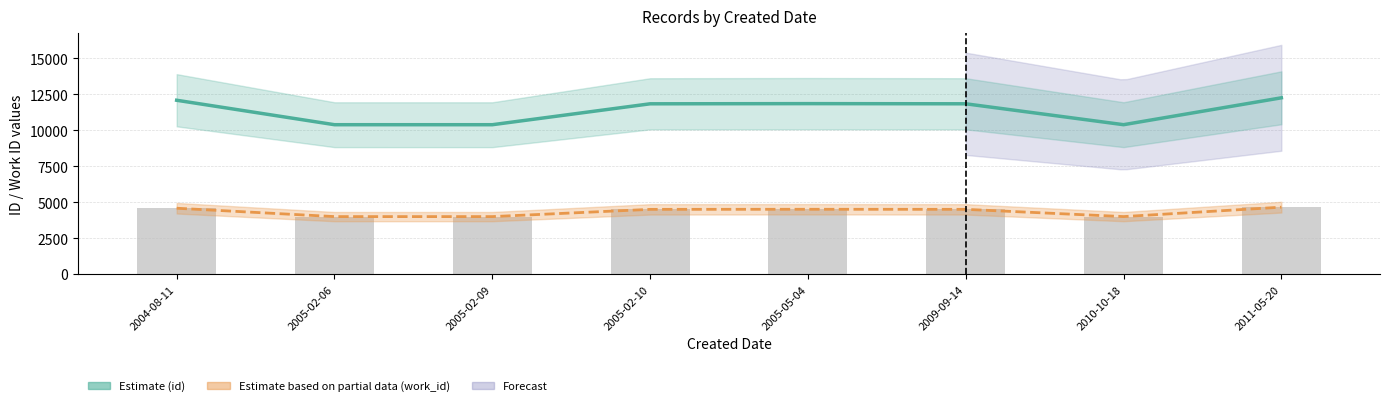

What is the maximum value shown in the chart?

12261